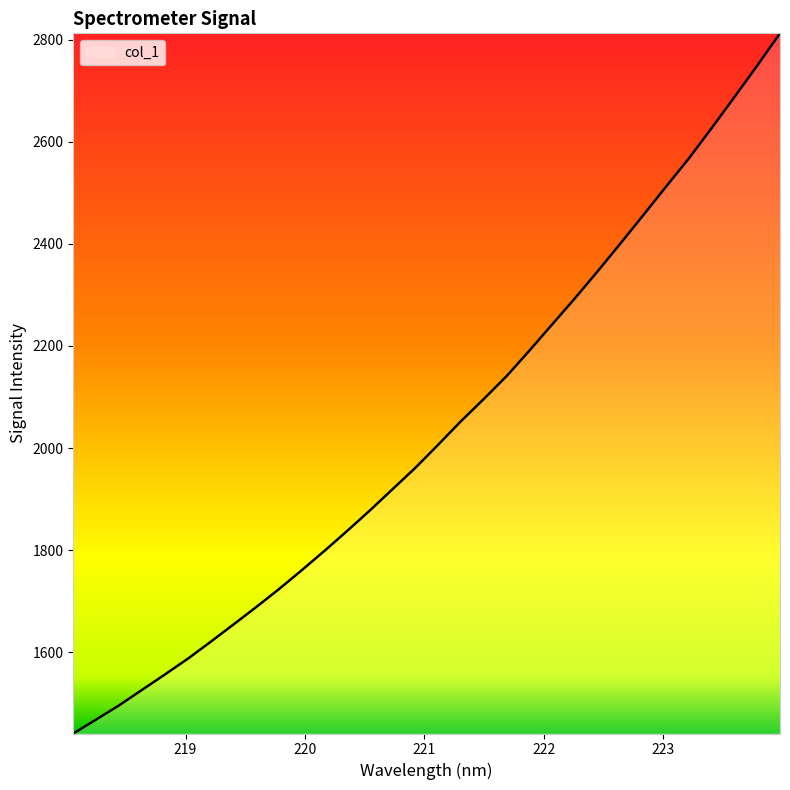

What is the smallest value displayed?

1440.6